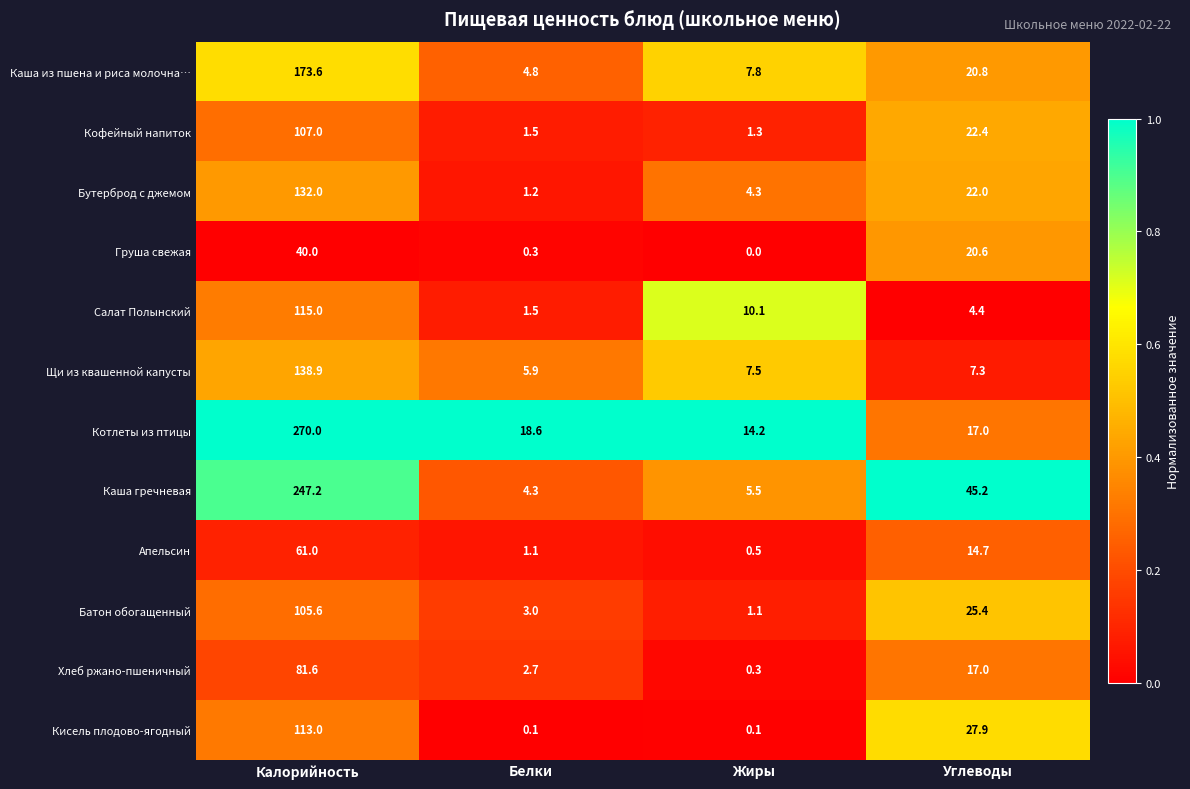

True or false: Апельсин has a value of 61.0 at Калорийность.

True